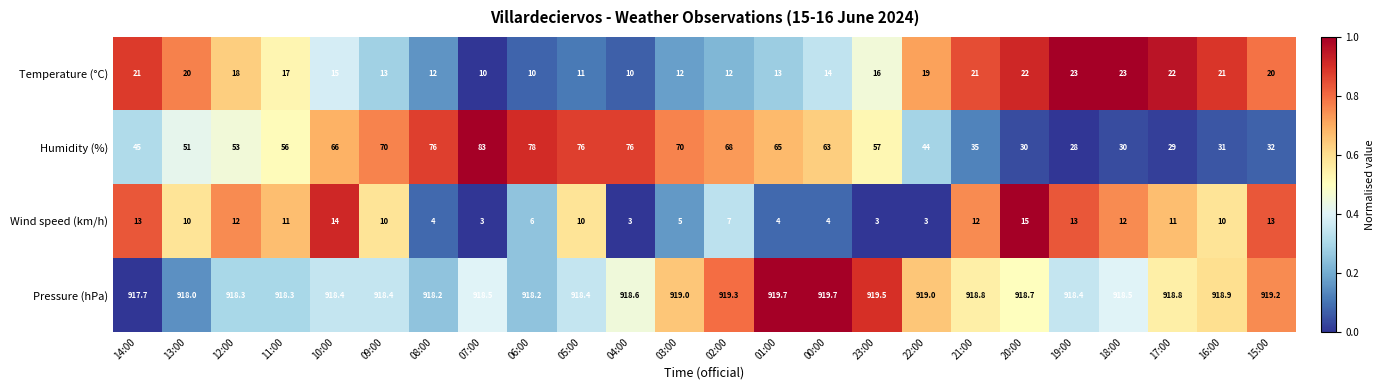

At which label is Pressure (hPa) closest to 918?

13:00